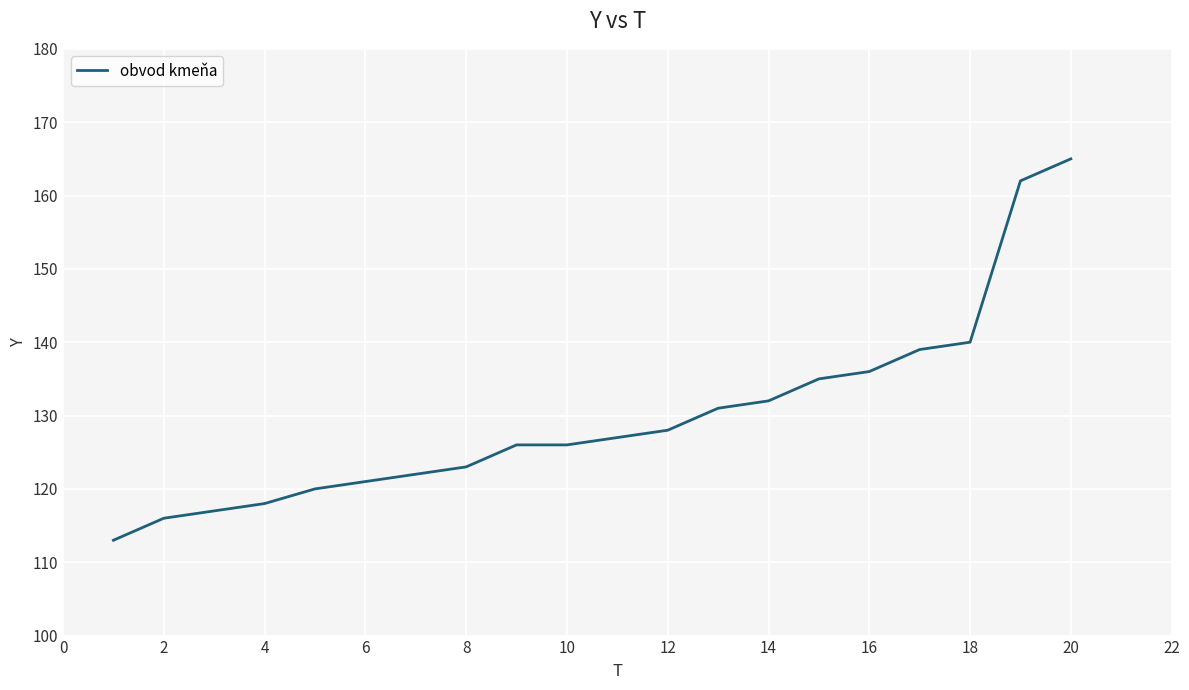

True or false: the data has more than 1 interior local peaks.

False